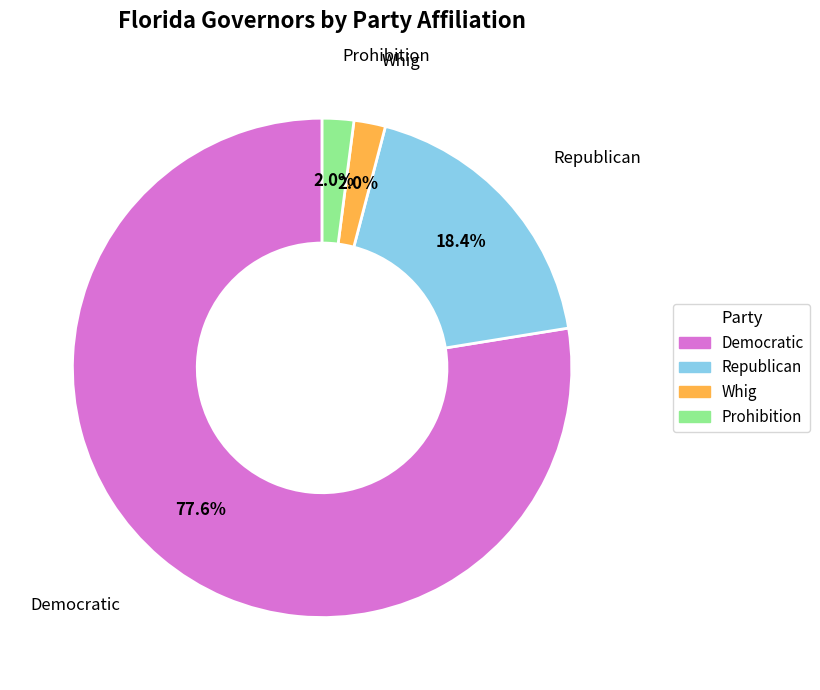

True or false: Whig accounts for 11% of the total.

False